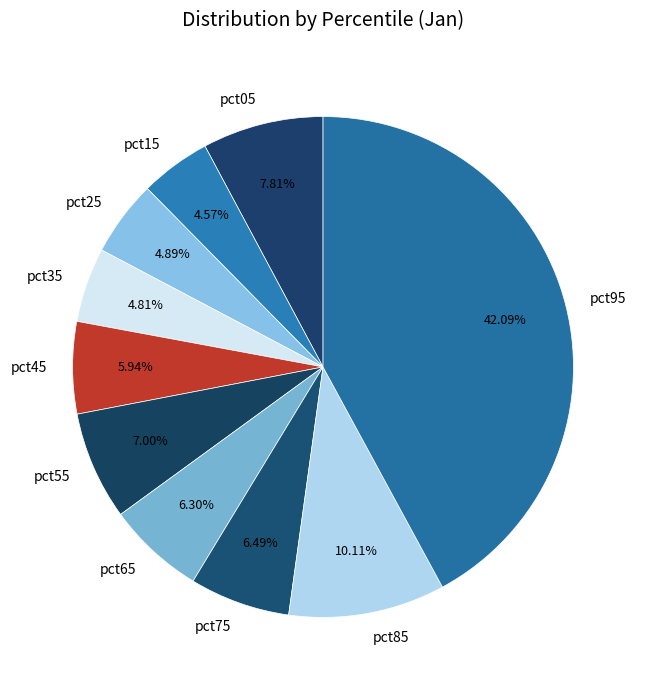

Which slice is the largest?

pct95